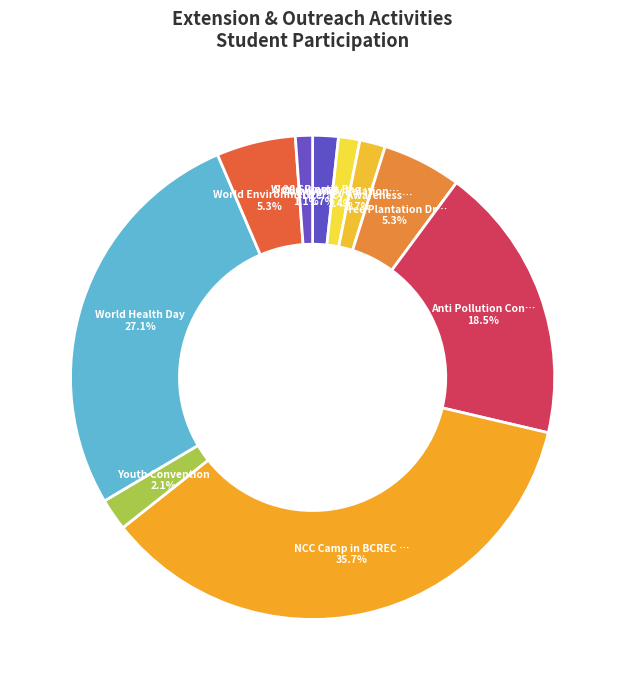

Which category has the biggest portion of the pie?

NCC Camp in BCREC Campus